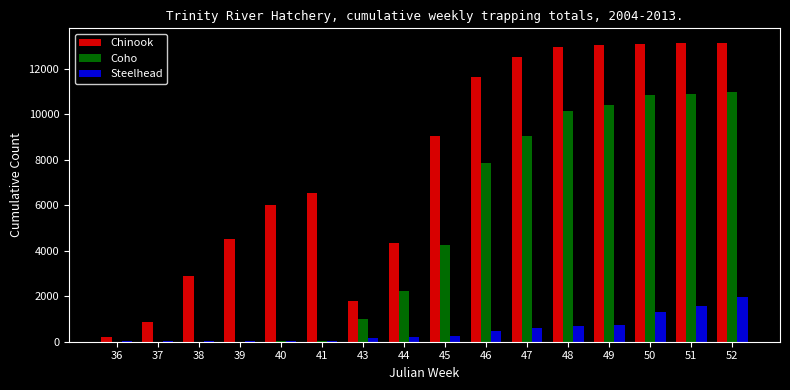

What is the sum of all Chinook values?

125799